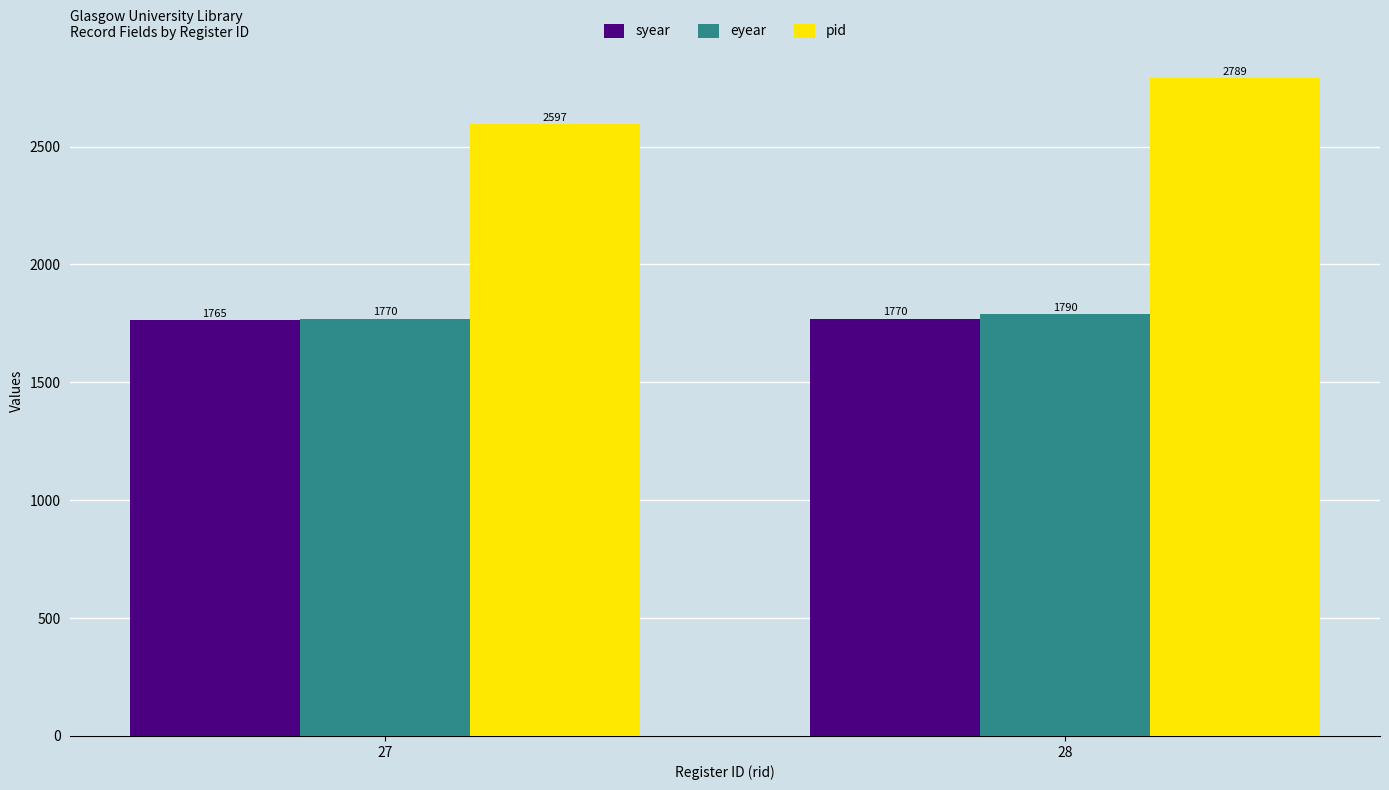

What is the average value of the syear series?

1768